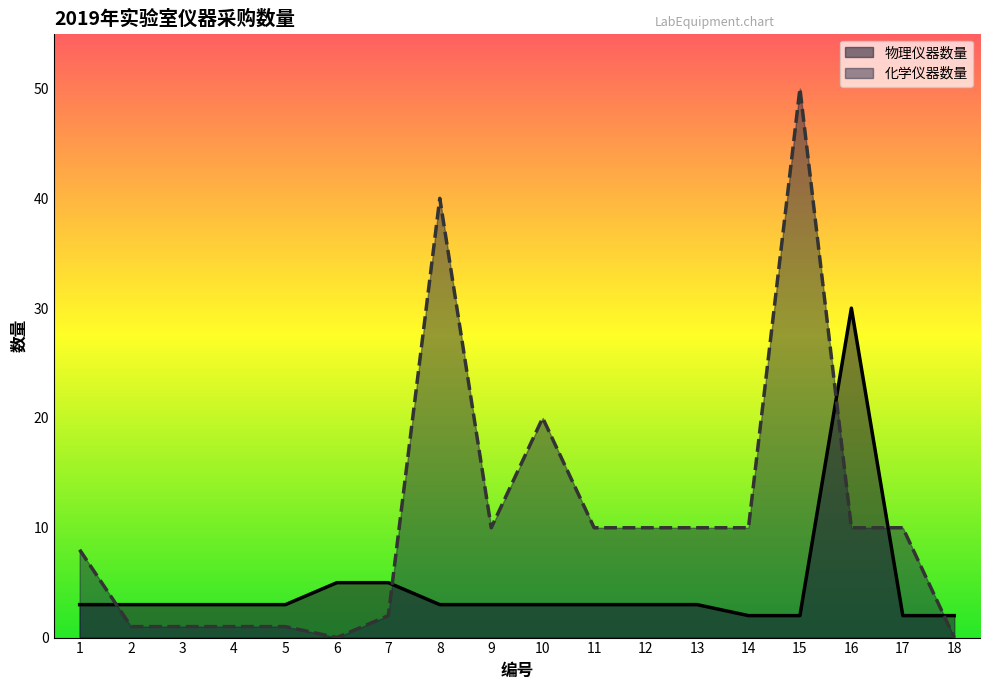

What is the difference between the highest and lowest values at 6?

5